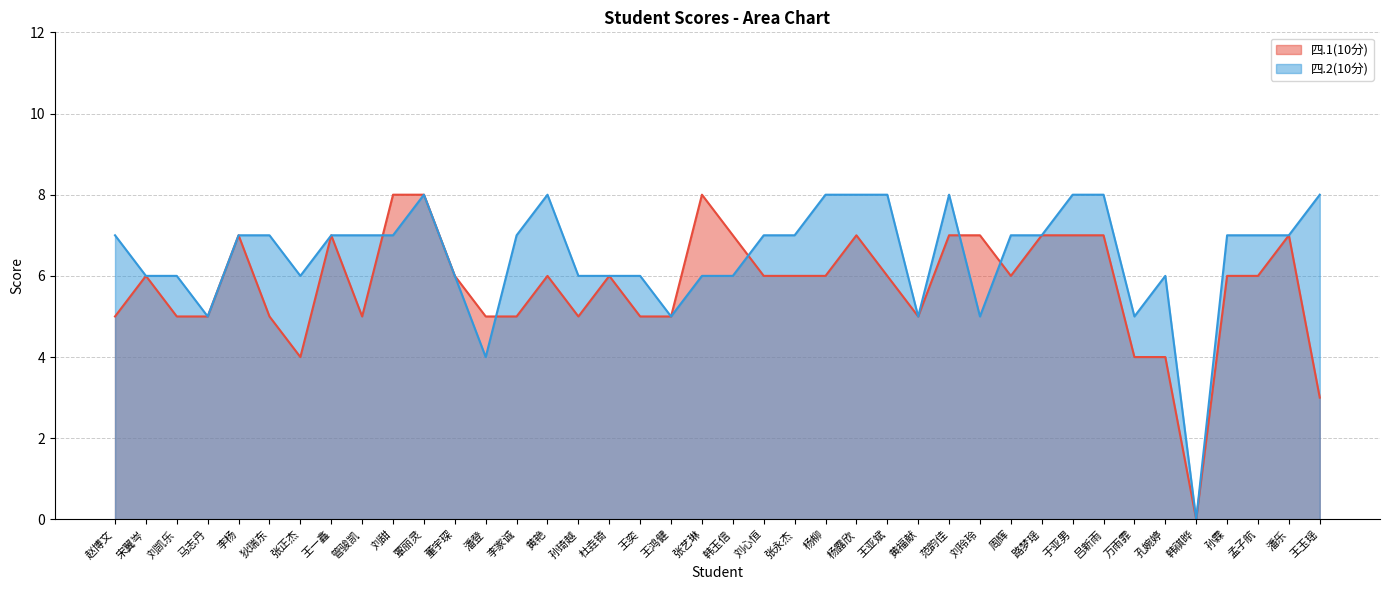

Reading right to left, list all the values displayed in this chart.

四.1(10分): 王玉瑶=3	潘乐=7	孟子航=6	孙霖=6	韩祺晔=0	孔婉婷=4	万雨霏=4	吕新雨=7	于亚男=7	路梦瑶=7	周辉=6	刘玲玲=7	范韵佳=7	黄福献=5	王亚斌=6	杨露欣=7	杨柳=6	张永杰=6	刘心恒=6	韩玉信=7	张艺琳=8	王鸿健=5	王奕=5	杜垚锜=6	孙琦越=5	黄艳=6	李家诚=5	潘登=5	董宇琛=6	覃丽灵=8	刘甜=8	管骏凯=5	王一鑫=7	张正杰=4	狄瑞东=5	李杨=7	马志丹=5	刘凯乐=5	宋翼岑=6	赵博文=5
四.2(10分): 王玉瑶=8	潘乐=7	孟子航=7	孙霖=7	韩祺晔=0	孔婉婷=6	万雨霏=5	吕新雨=8	于亚男=8	路梦瑶=7	周辉=7	刘玲玲=5	范韵佳=8	黄福献=5	王亚斌=8	杨露欣=8	杨柳=8	张永杰=7	刘心恒=7	韩玉信=6	张艺琳=6	王鸿健=5	王奕=6	杜垚锜=6	孙琦越=6	黄艳=8	李家诚=7	潘登=4	董宇琛=6	覃丽灵=8	刘甜=7	管骏凯=7	王一鑫=7	张正杰=6	狄瑞东=7	李杨=7	马志丹=5	刘凯乐=6	宋翼岑=6	赵博文=7